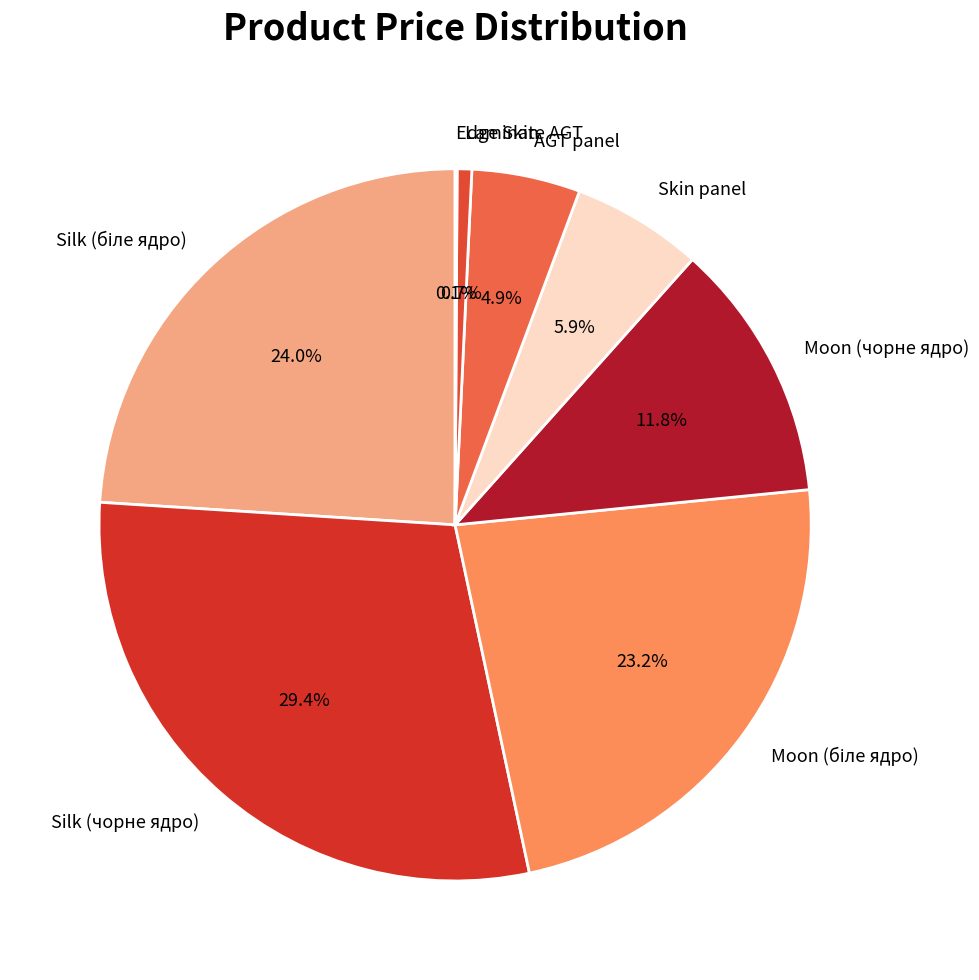

Approximately how many times larger is the value at Silk (чорне ядро) compared to AGT panel?

6.0